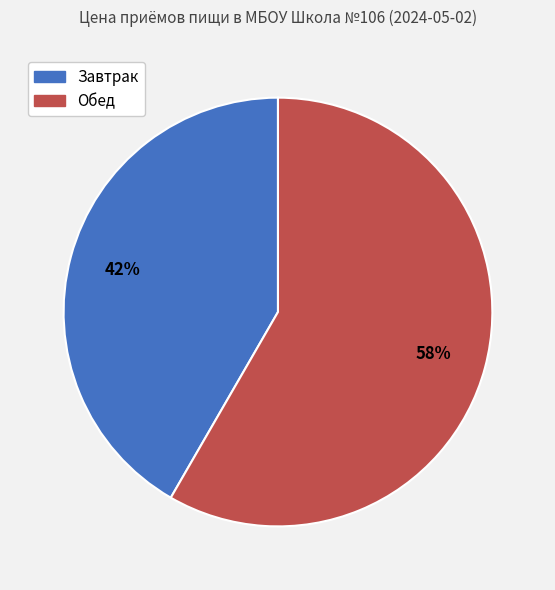

Is there a majority slice in this chart?

Yes